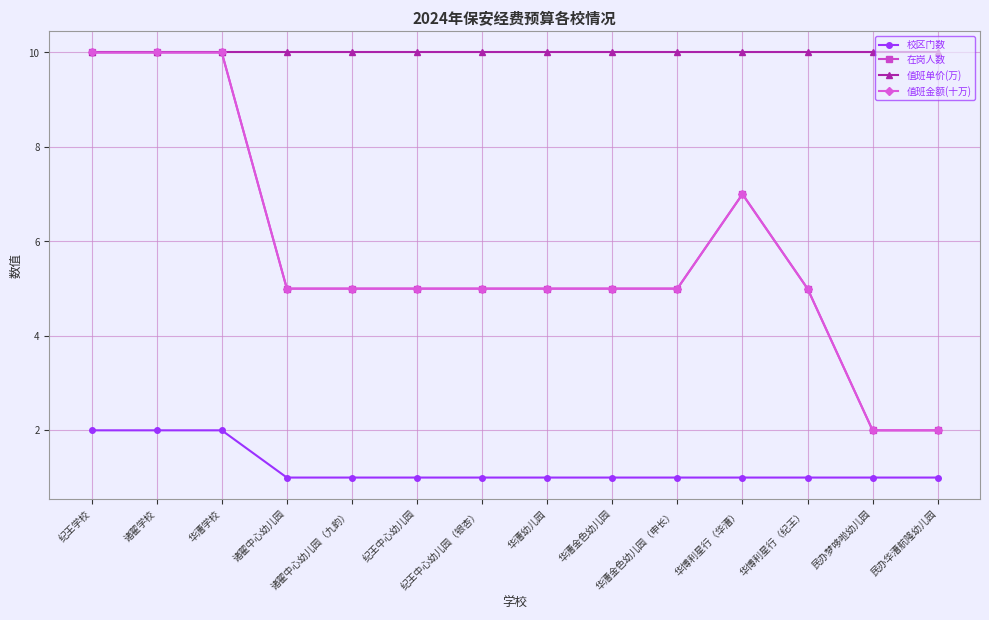

What is the total value across all series at 华漕金色幼儿园（申长）?

21